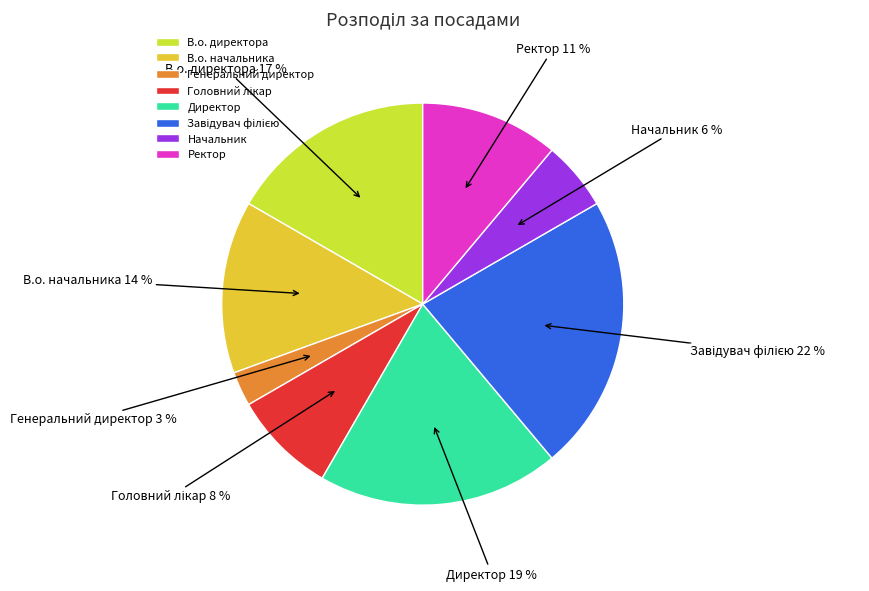

The Директор slice represents 31% of the pie. True or false?

False